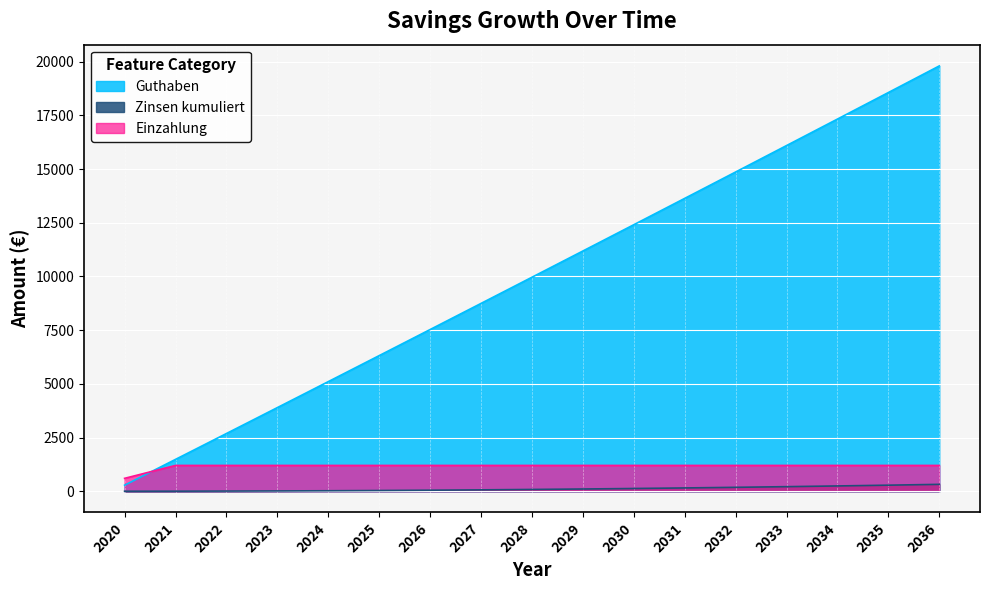

What is the spread (max minus min) of values at 2033?

15880.0